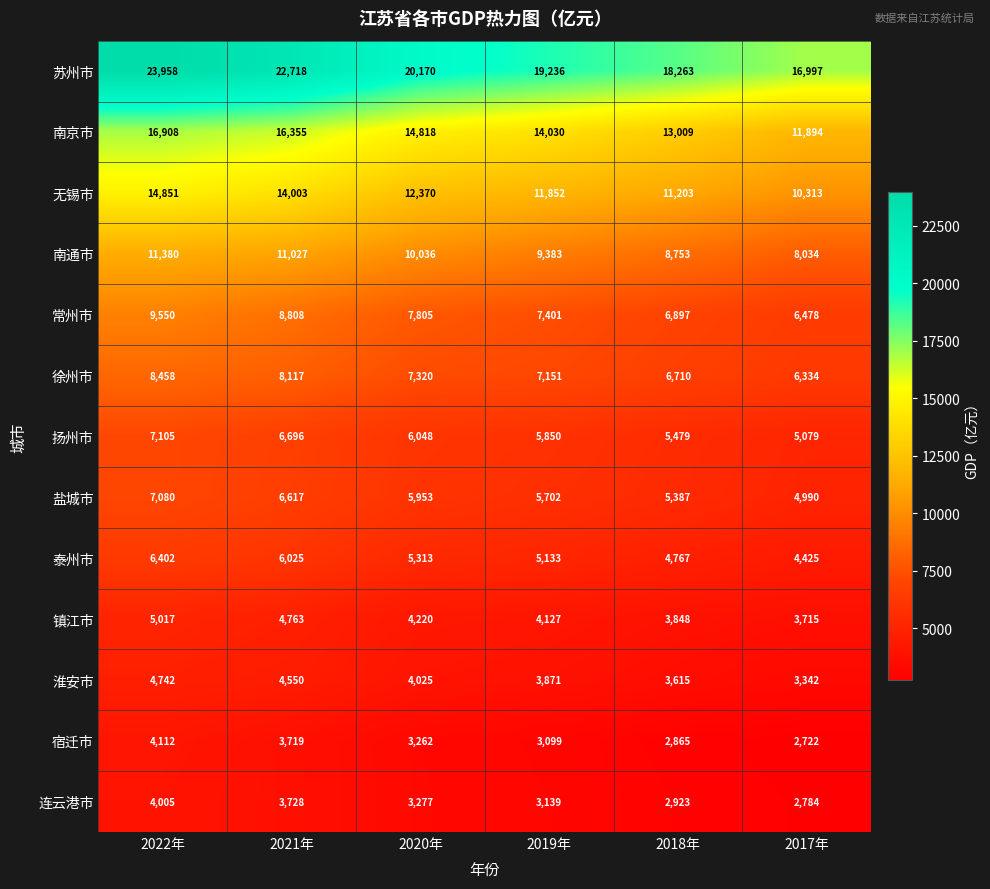

Which series has the largest total across all categories?

苏州市